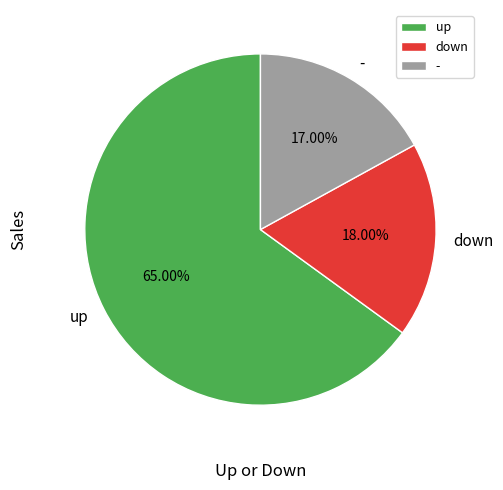

Between up and -, which is larger?

up